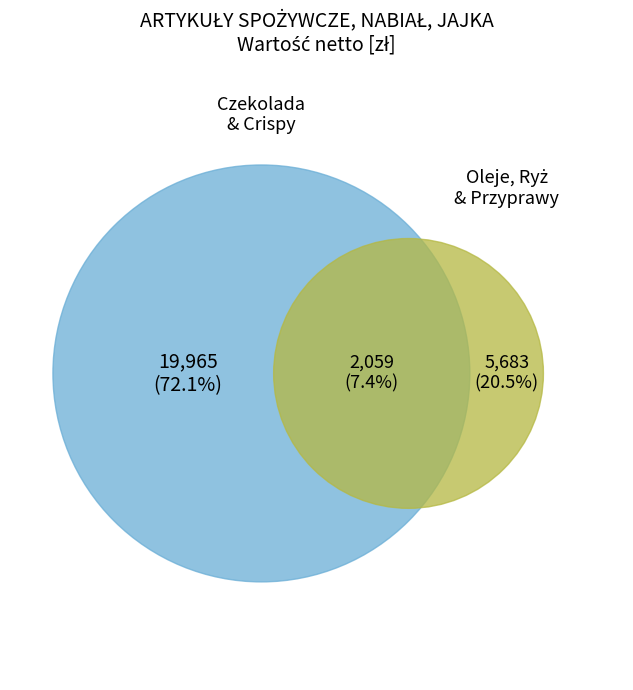

To the nearest percent, what is the combined percentage of Czekolada gorzka min 70% and Crispy jabłkowe?

72%